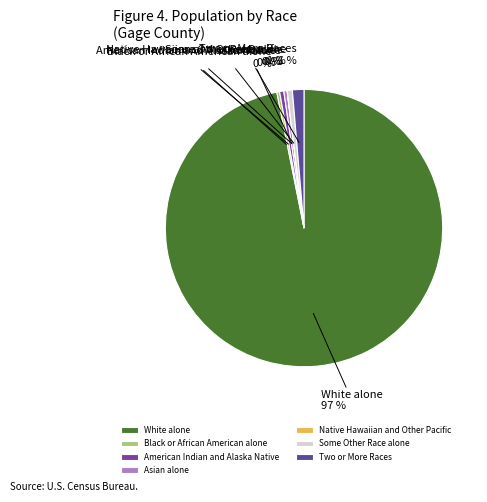

Is it true that Some Other Race alone is 1% of the pie?

True